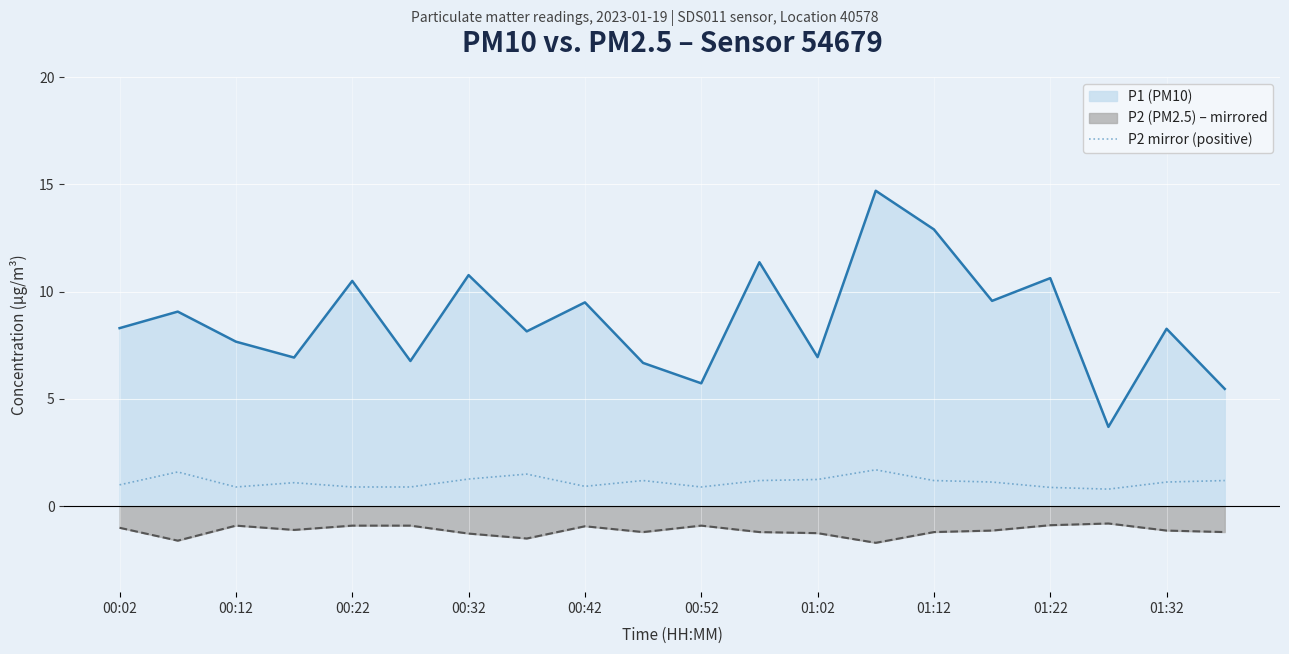

True or false: P2 mirror (positive) has a value of 0.9 at 00:42.

True